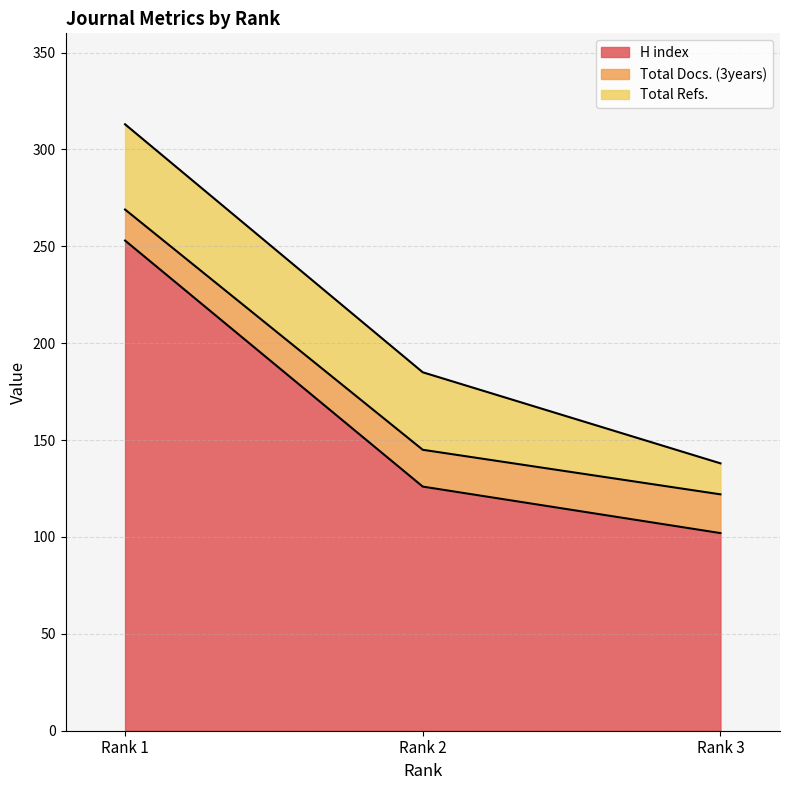

List the labels in order of H index value, largest first.

Rank 1, Rank 2, Rank 3